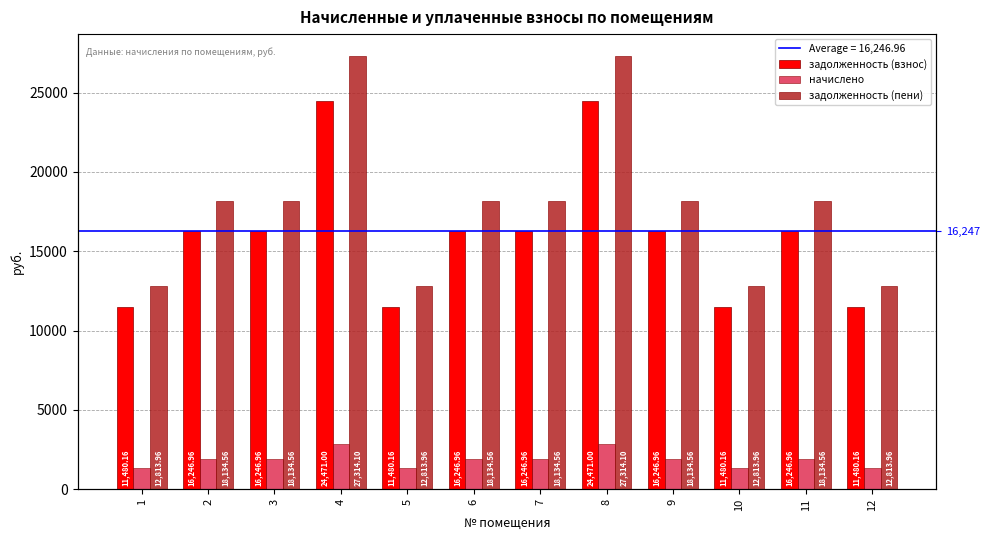

What is the sum of the задолженность (взнос) values at 10 and 3?

27727.1